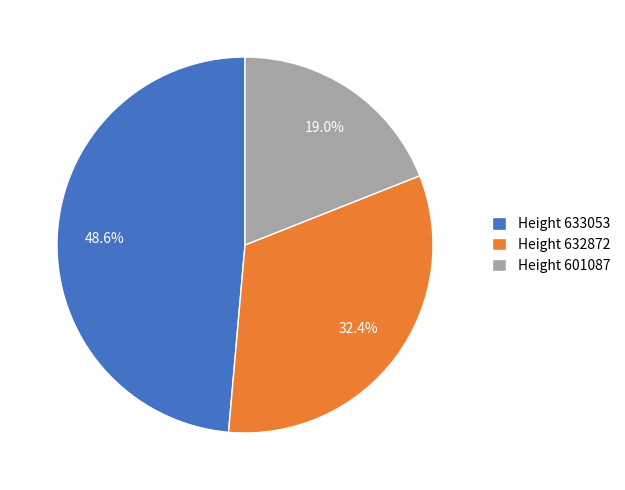

Which has a higher value, Height 601087 or Height 632872?

Height 632872